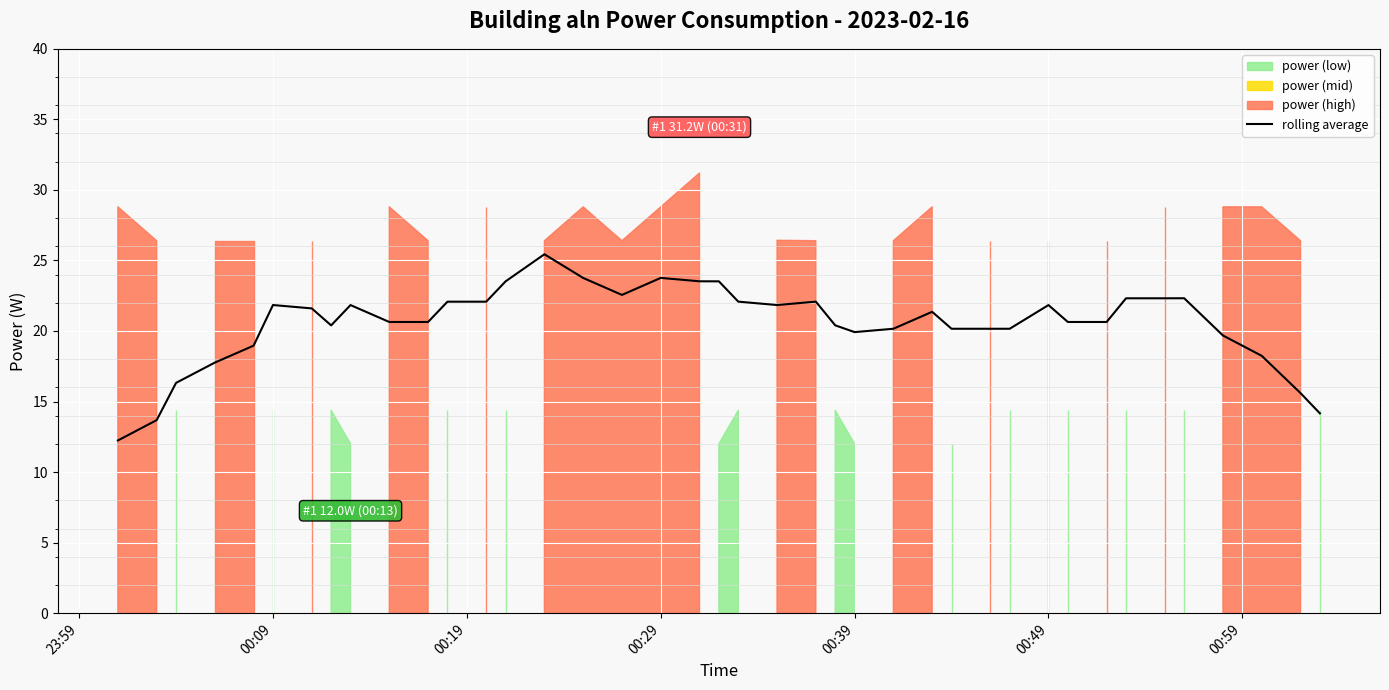

The value of rolling average at 00:39 is 30.1. True or false?

False